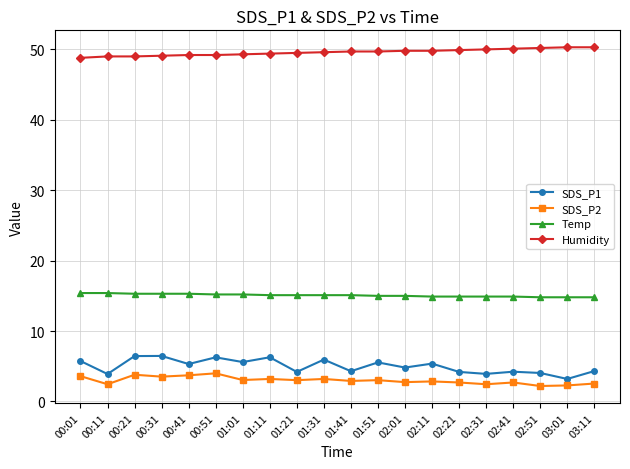

True or false: Temp and Humidity cross at least once.

False